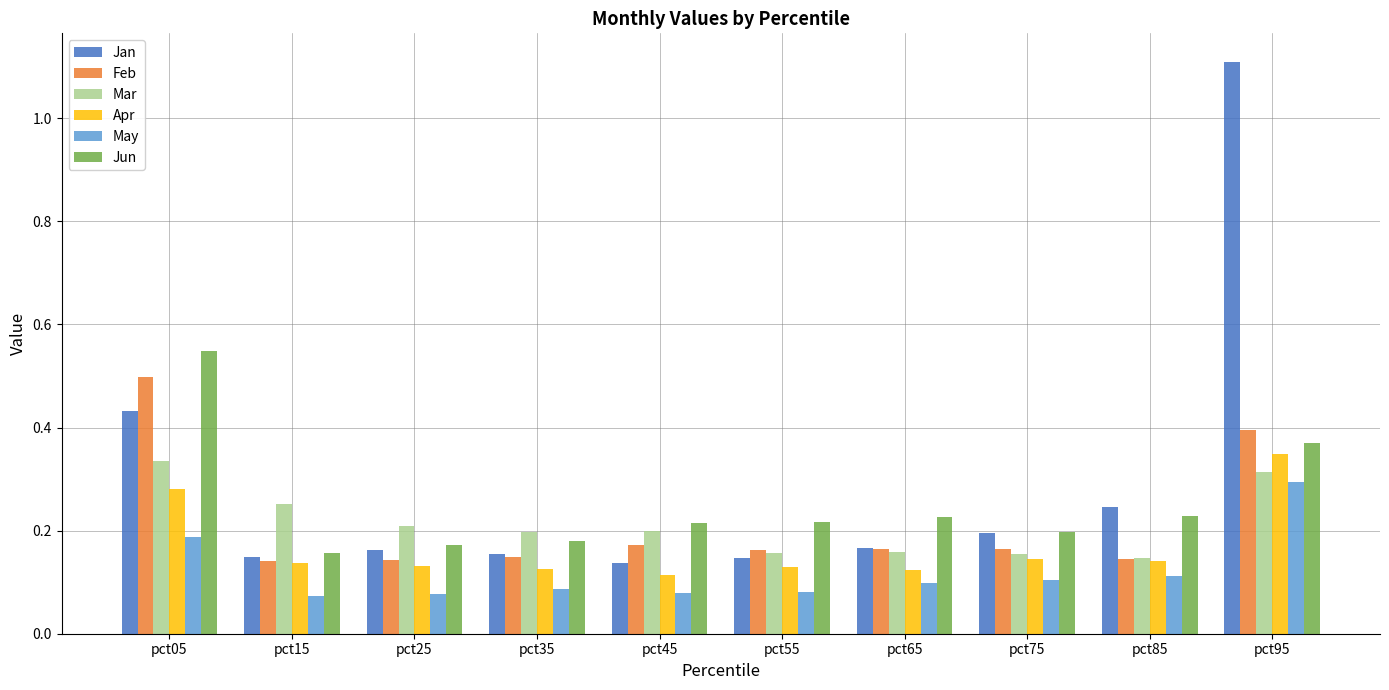

Does the chart contain any negative values?

No